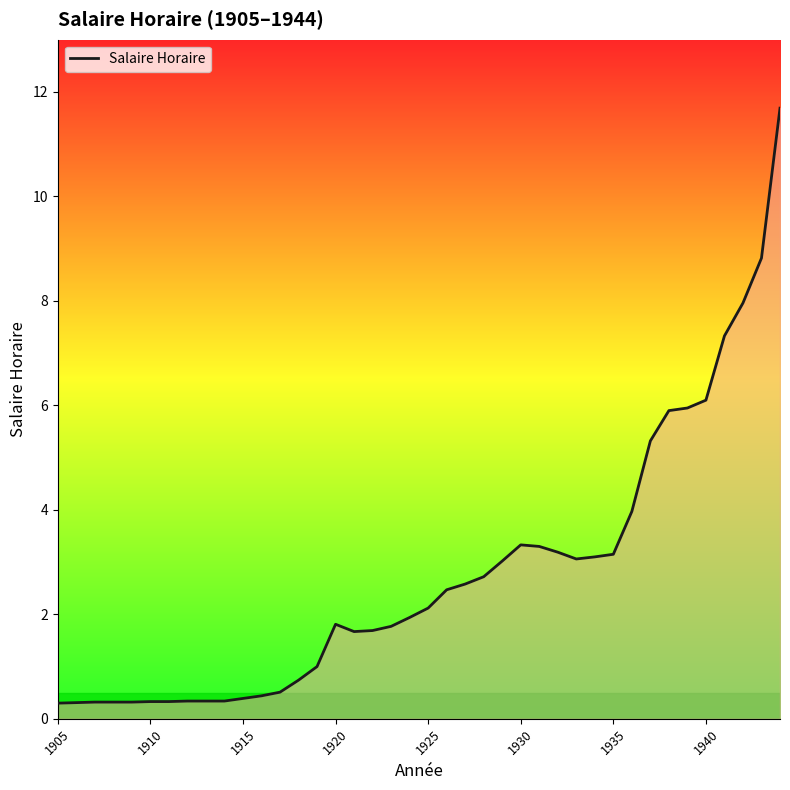

What is the difference between the maximum and minimum values?

11.4